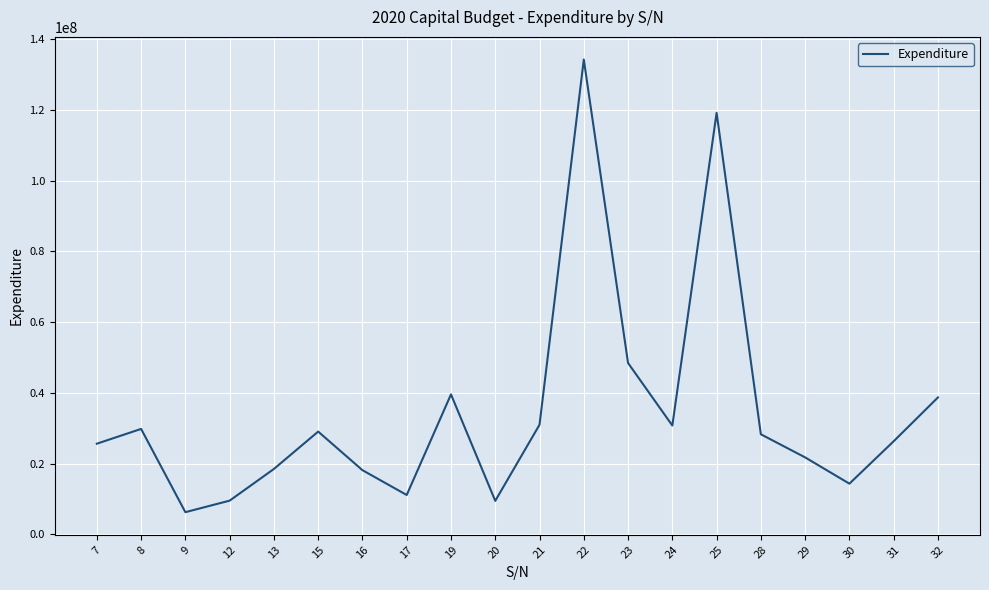

What is the difference between the maximum and second lowest values?

124699770.0